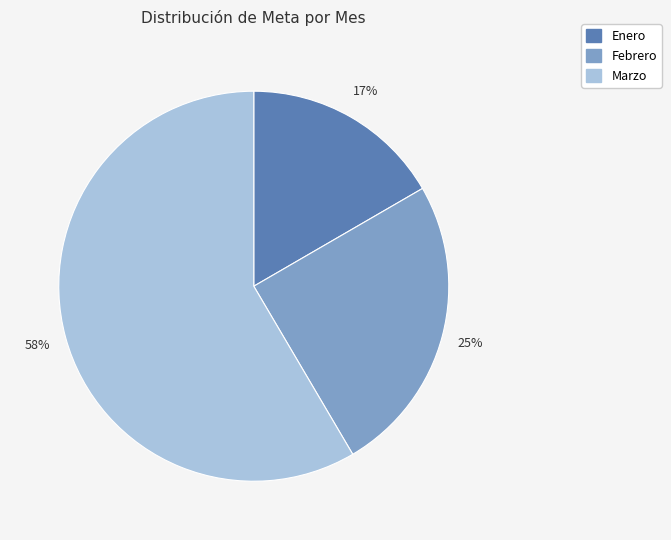

To the nearest percent, what is the average slice percentage?

33%